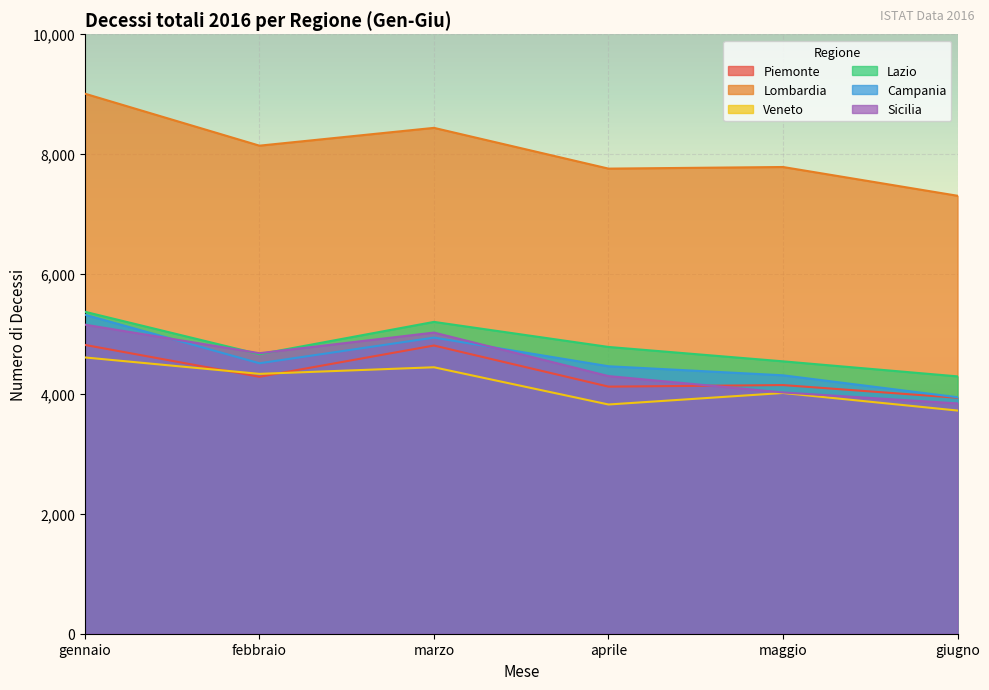

At which category does Lombardia reach its first local peak?

marzo